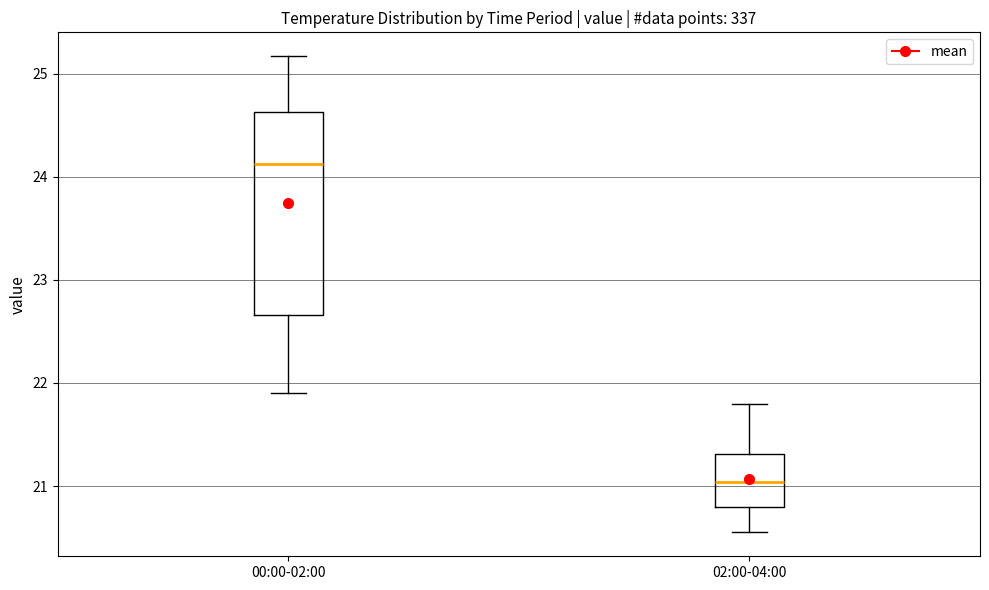

Reading left to right, read every box against the y-axis: the position of its median line, the range the box covers, and the ends of its whiskers. The values are not printed on the chart, so give them approximately, as read against the axis.

00:00-02:00: median 24.1, box 22.7 to 24.6, whiskers 21.9 to 25.2
02:00-04:00: median 21.0, box 20.8 to 21.3, whiskers 20.6 to 21.8